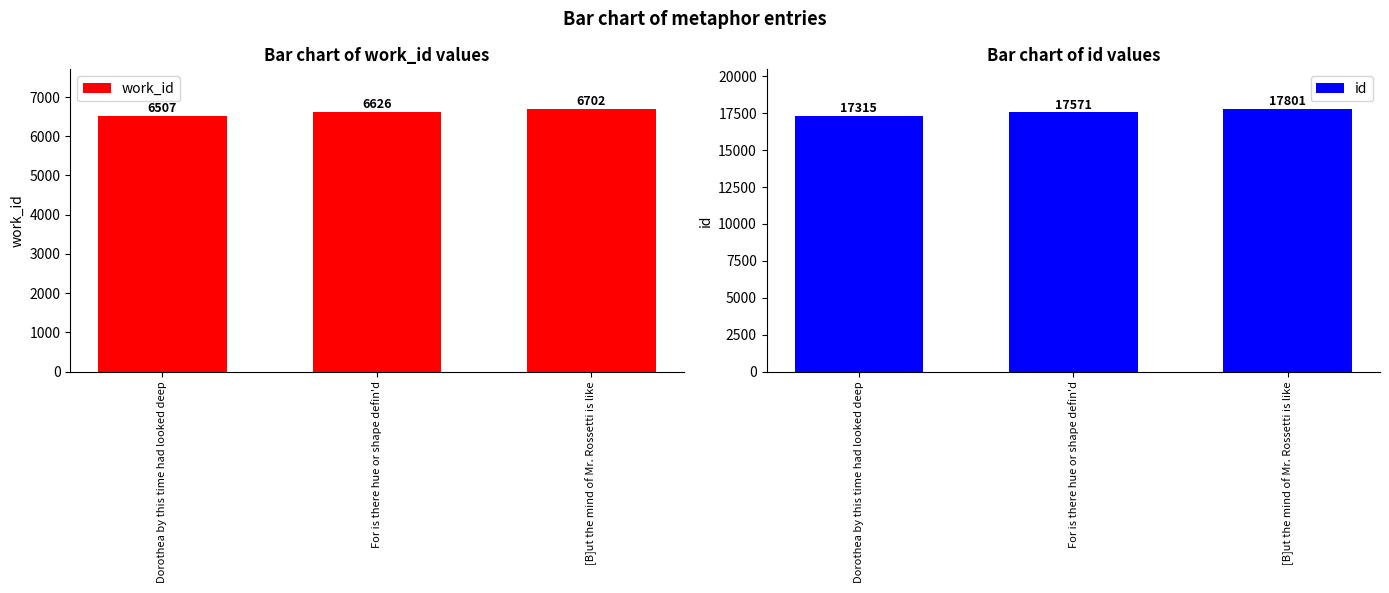

Which series changed the most between Dorothea by this time had looked deep and For is there hue or shape defin'd?

id